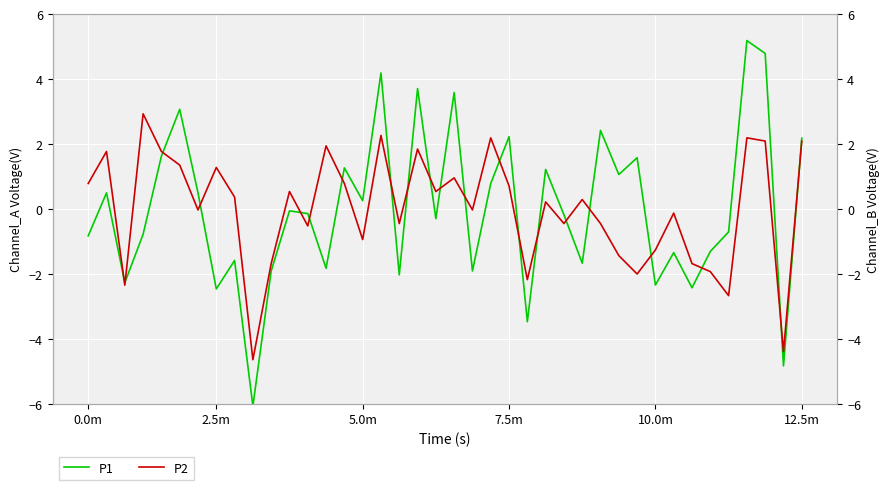

At how many categories does at least one series exceed 0?

26